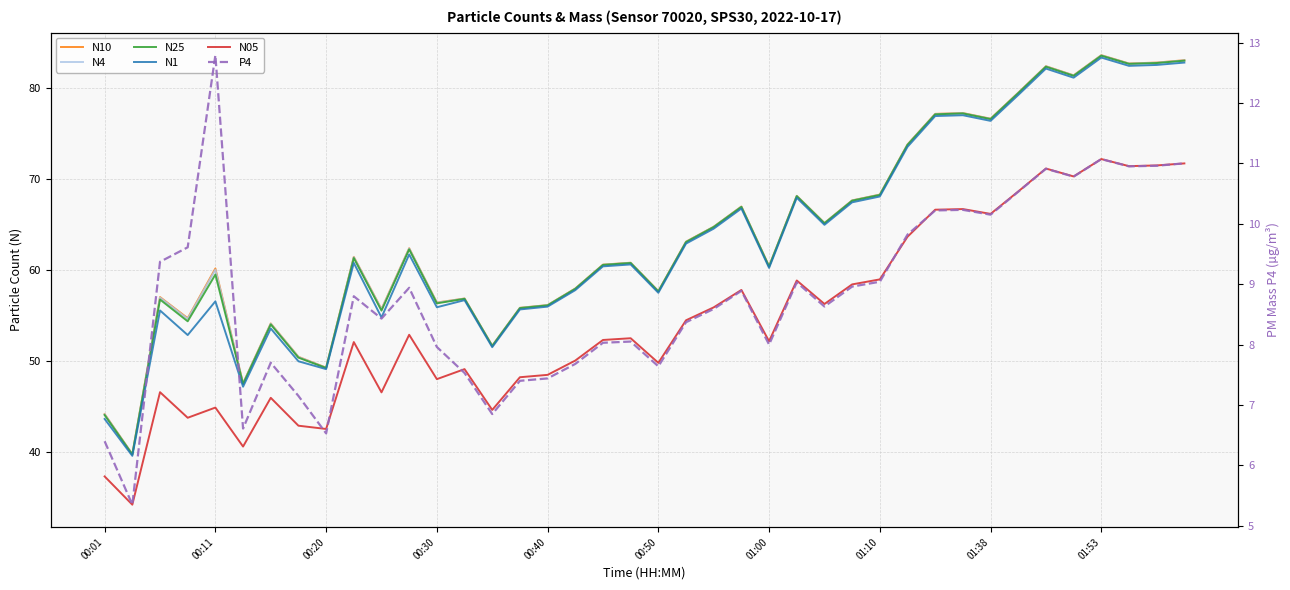

True or false: N1 and N25 intersect in this chart.

False